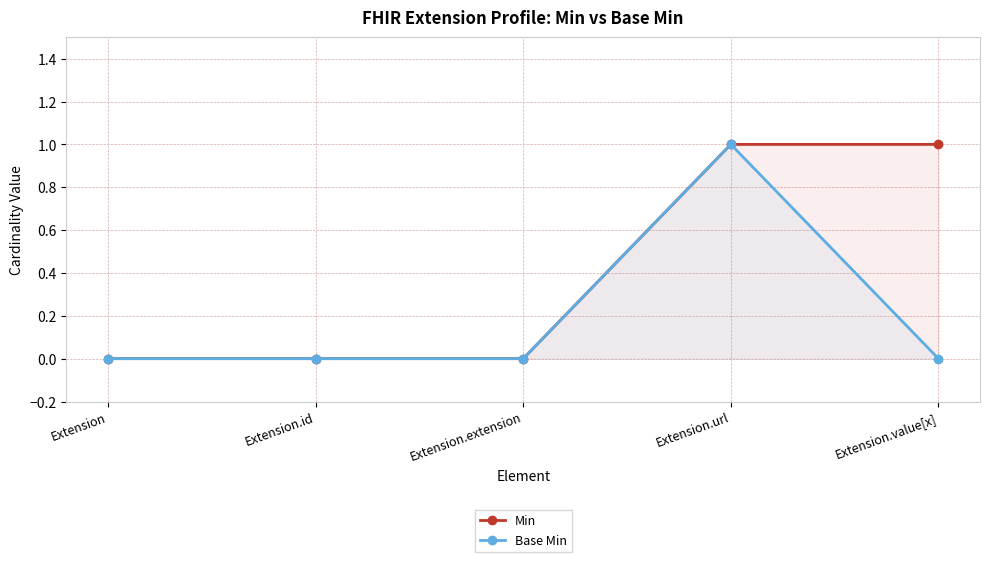

True or false: Base Min and Min intersect in this chart.

False